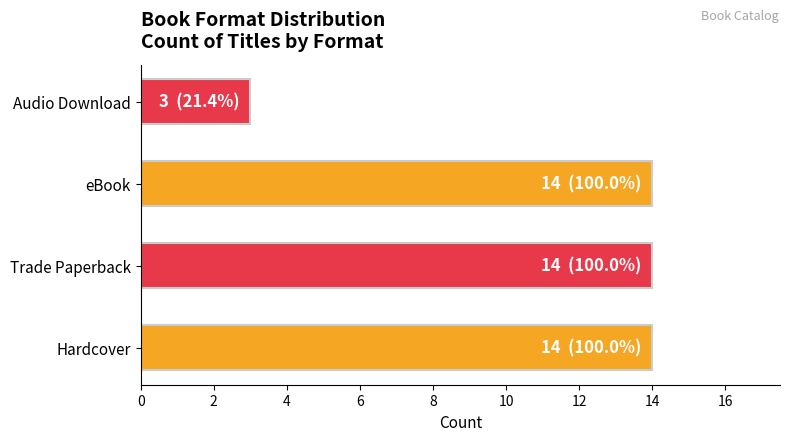

Is it true that the value at Trade Paperback is 4?

False